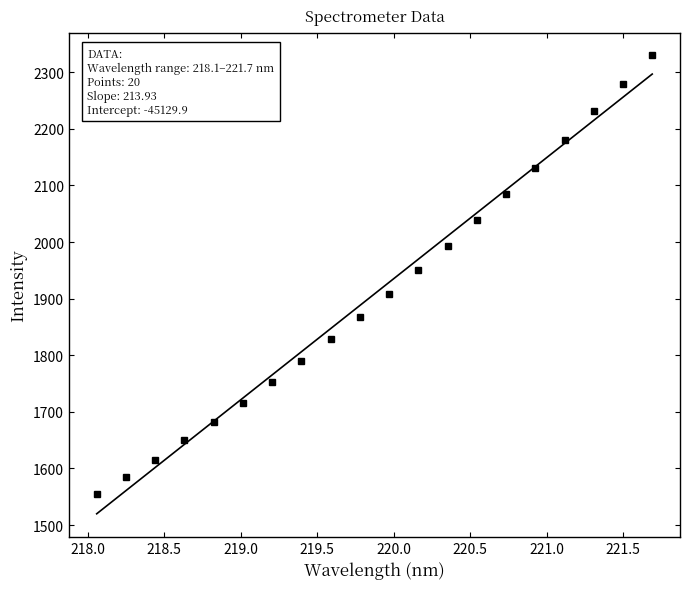

What is the smallest value displayed?

1520.0